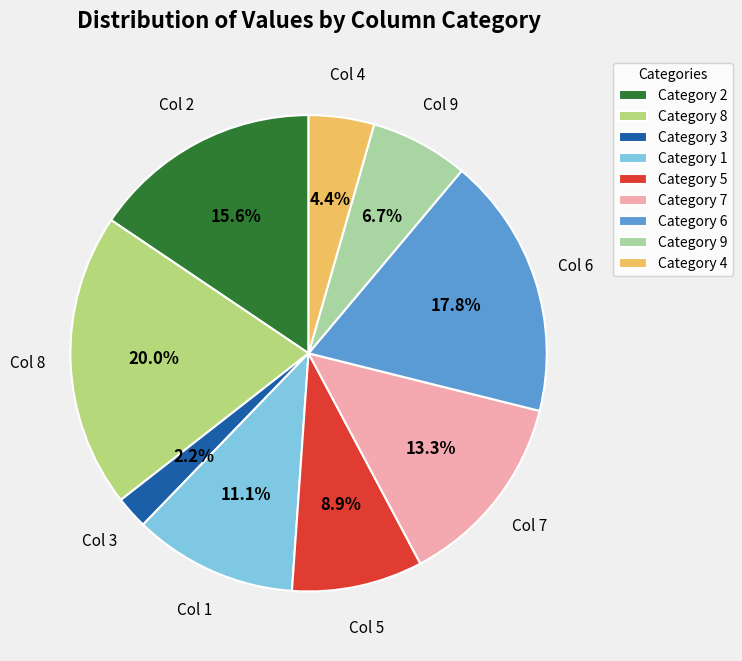

Which slice is the largest?

Category 8